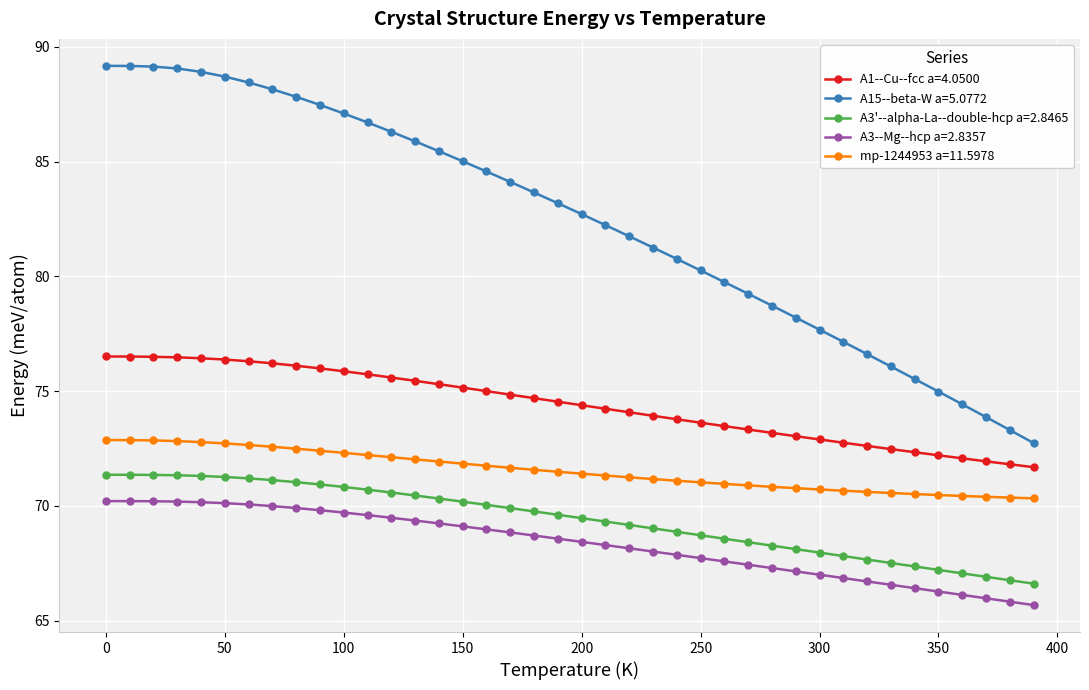

Which series has the largest total across all categories?

A15--beta-W a=5.0772